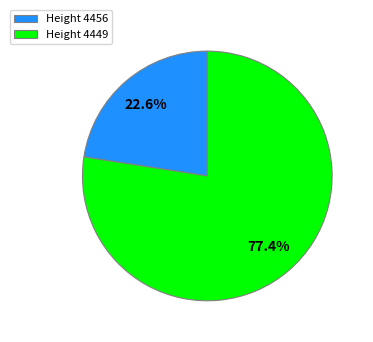

What is the smallest slice in the pie chart?

Height 4456